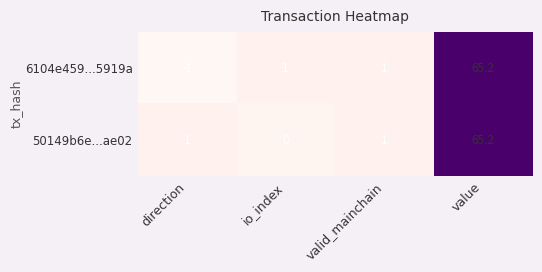

The 50149b6e...ae02 series shows 1.0 at valid_mainchain. True or false?

True